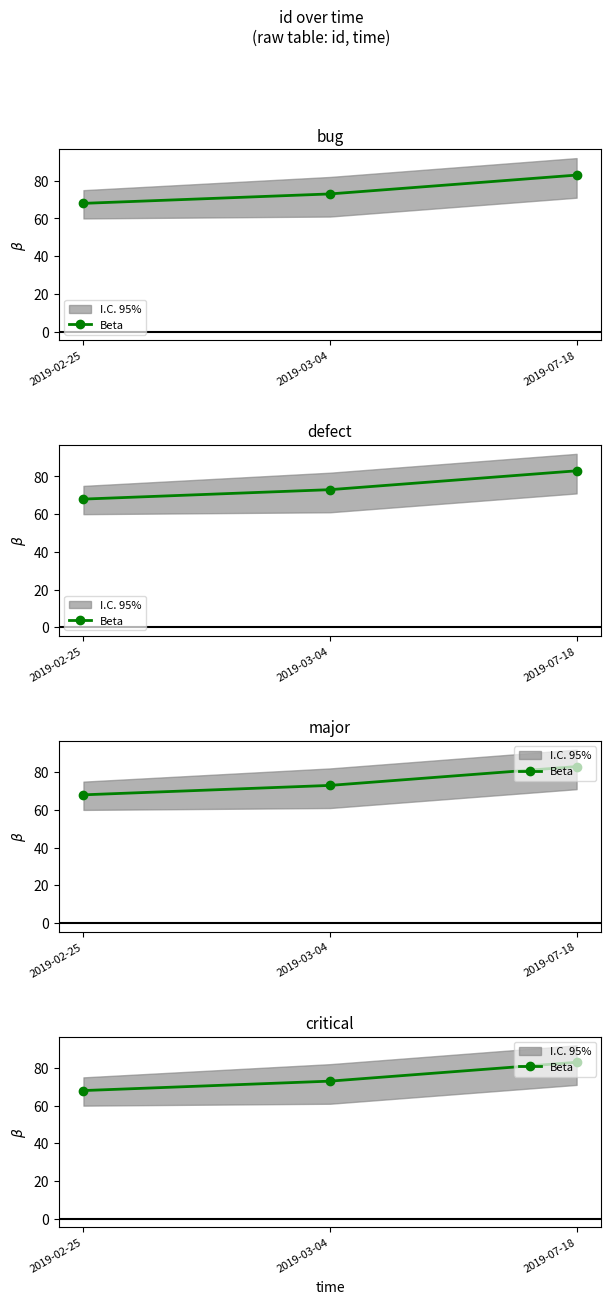

What is the label of the 1st point from the left?

2019-02-25